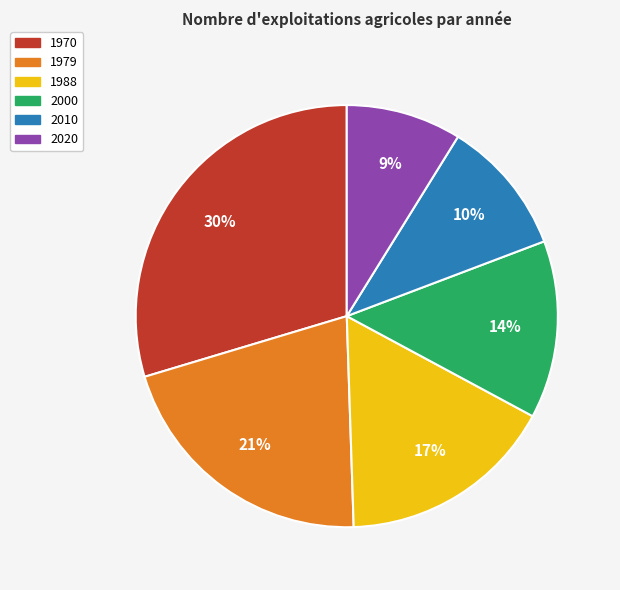

Is there a majority slice in this chart?

No